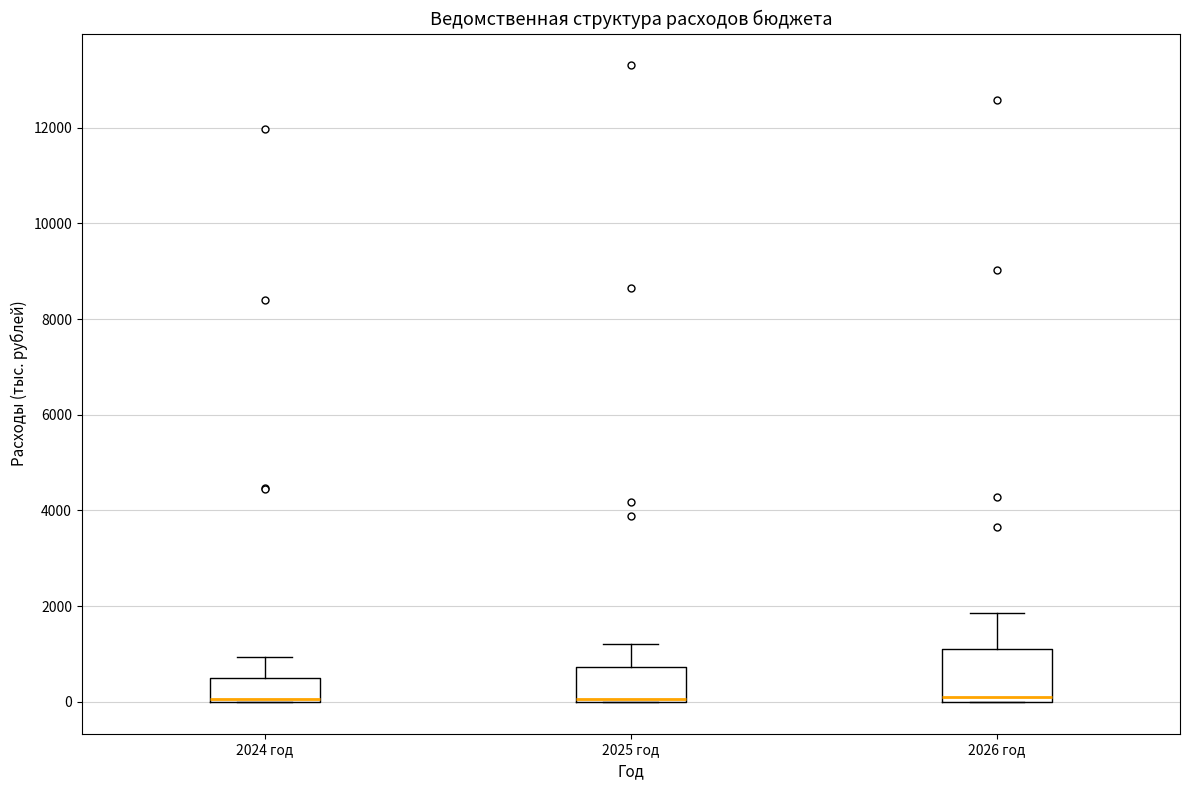

Where does the median line of the box for 2026 год sit on the y-axis? The values are not printed on the chart, so give them approximately, as read against the axis.

200